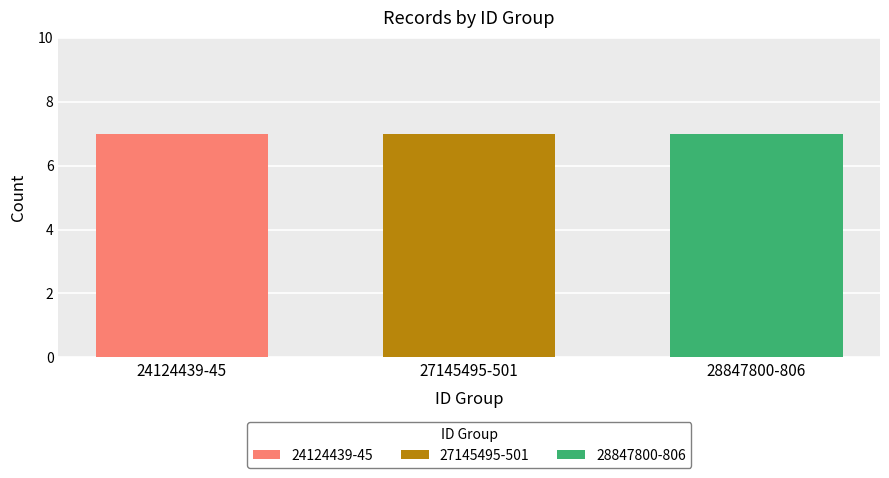

The Id series shows 7336550 at 24124439. True or false?

False